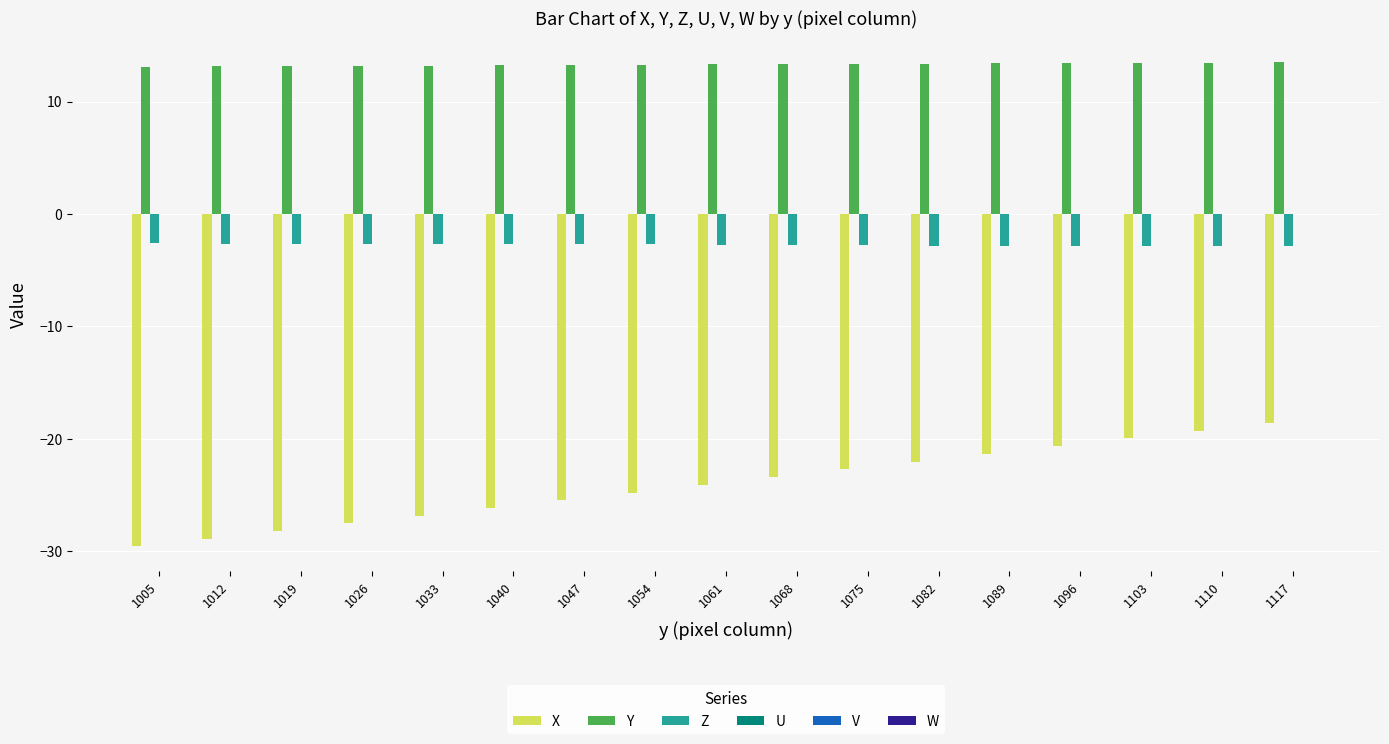

The value of Y at 1117 is 7.0. True or false?

False